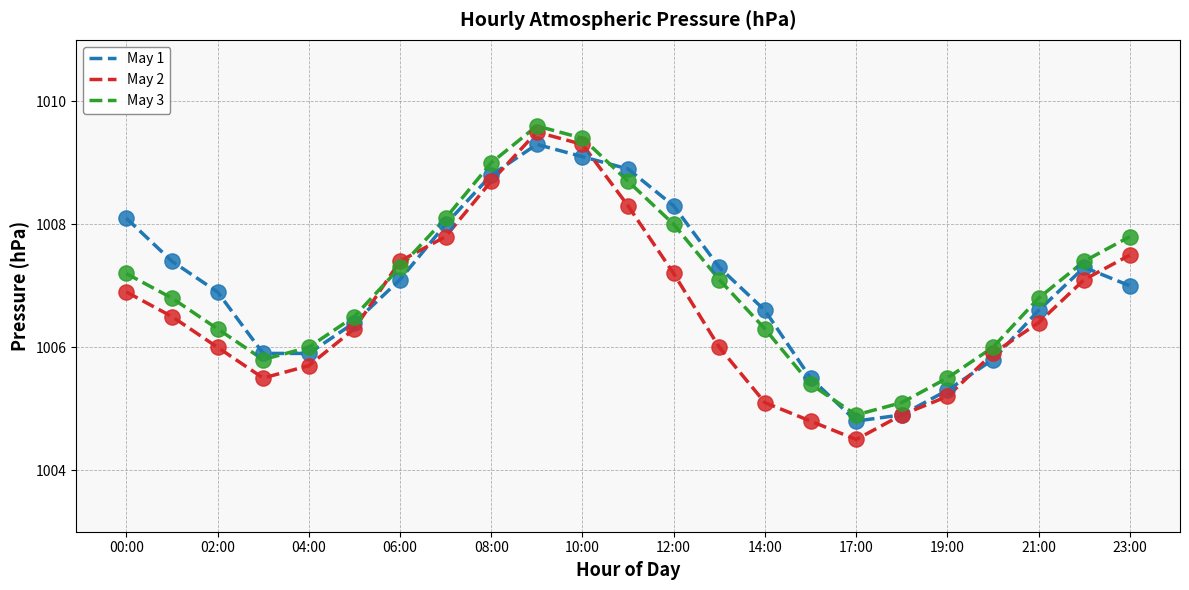

Which series has the widest spread of values?

May 2